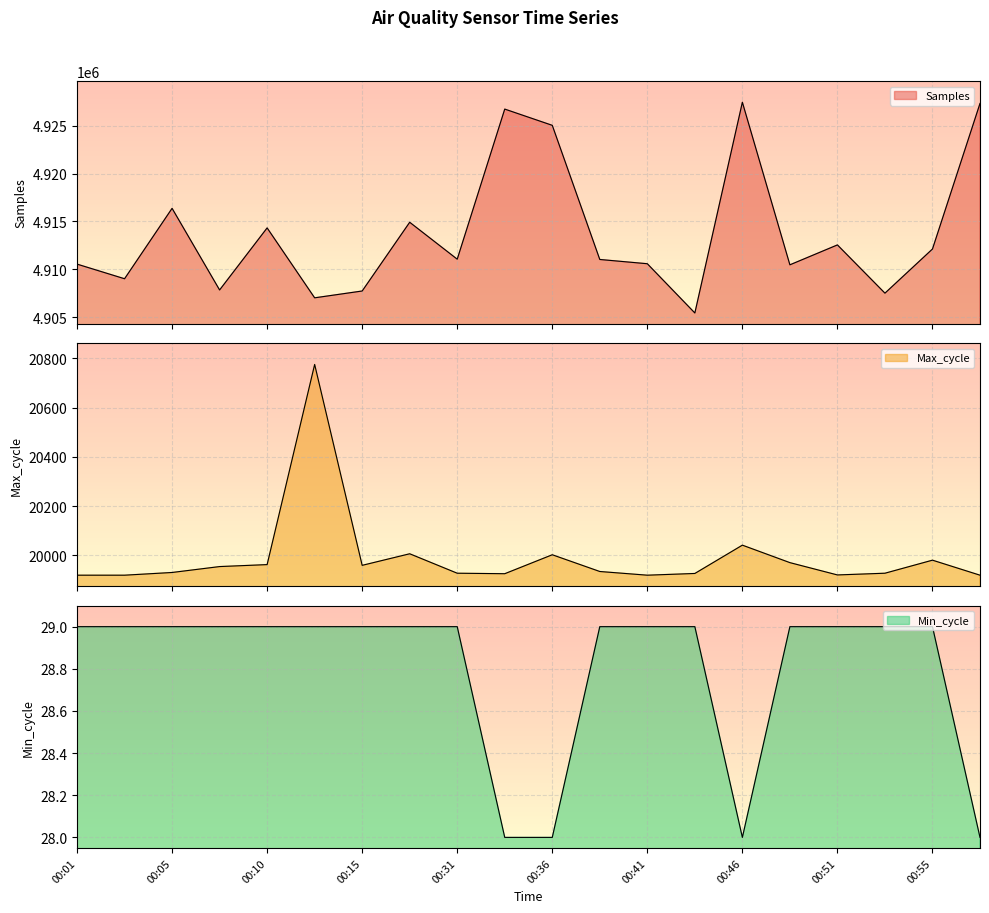

Between 00:10 and 00:33, which series saw the biggest shift?

Samples